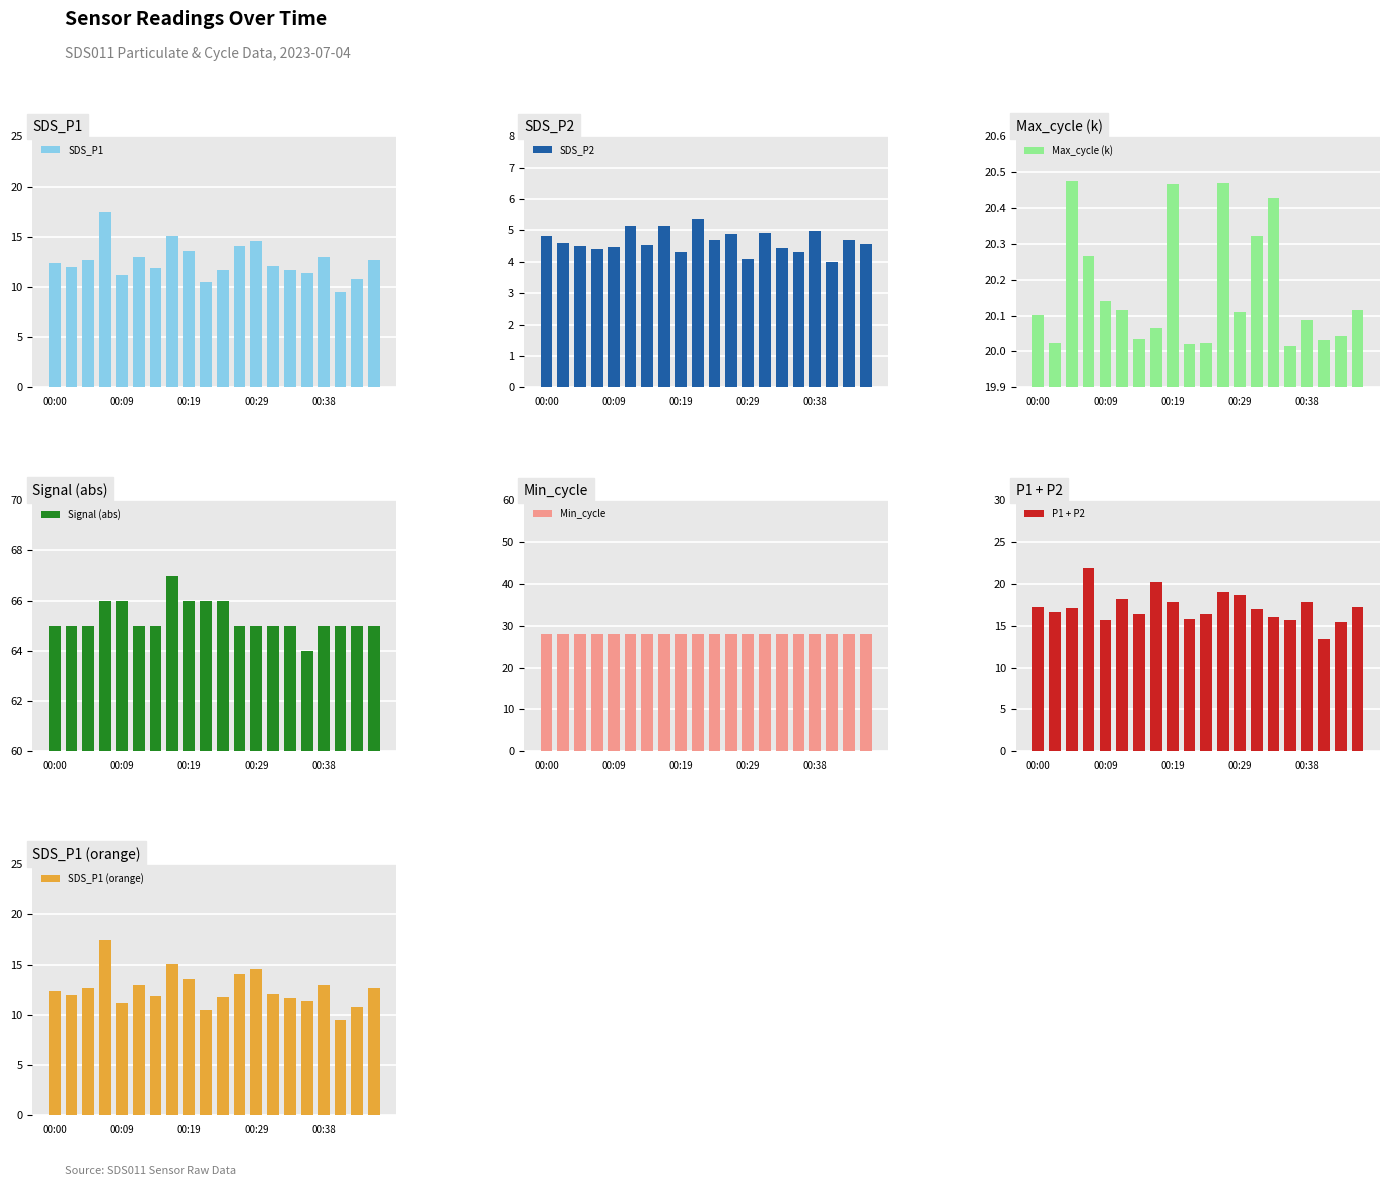

Is it true that SDS_P1 equals 8.5 at 00:38?

False